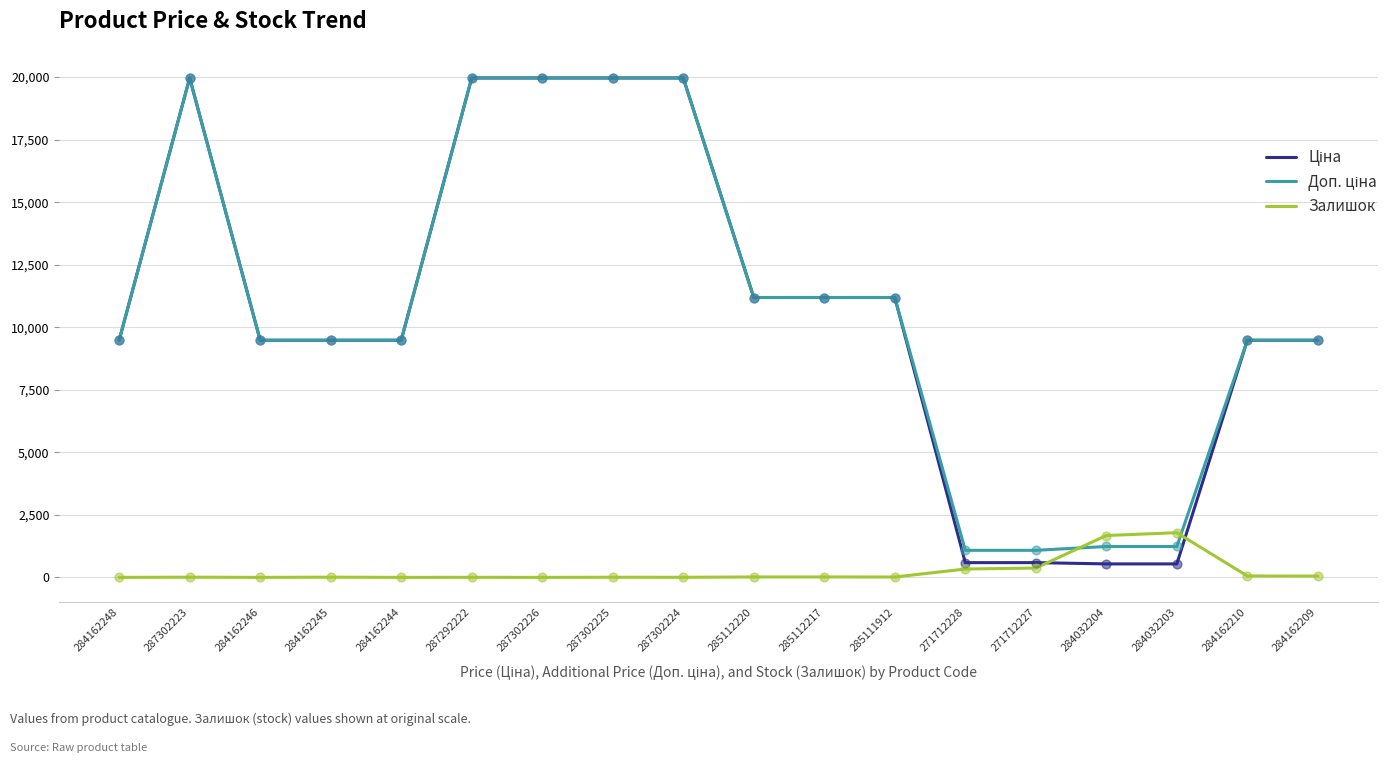

What is the maximum value shown in the chart?

19964.2